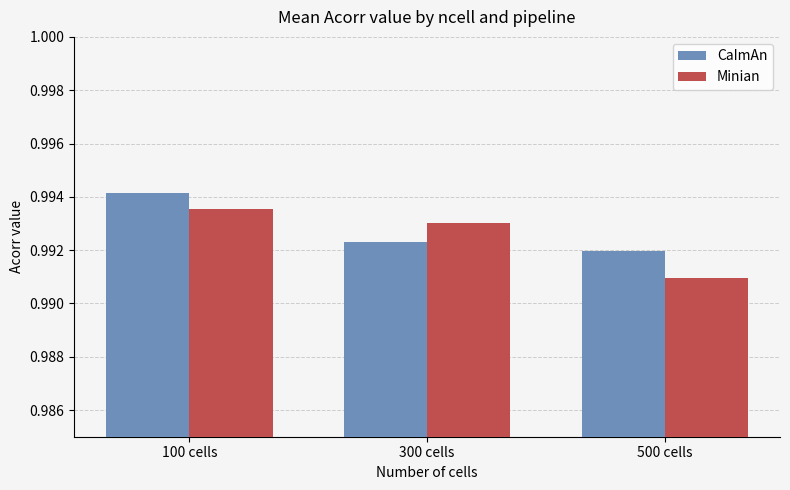

Does the chart contain any negative values?

No